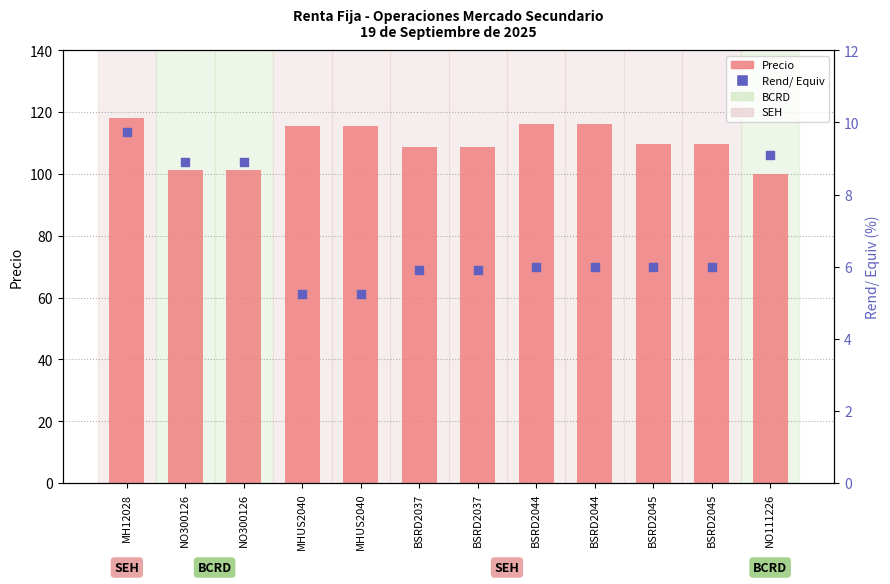

What are all the series names shown in the legend?

Precio, Rend/ Equiv